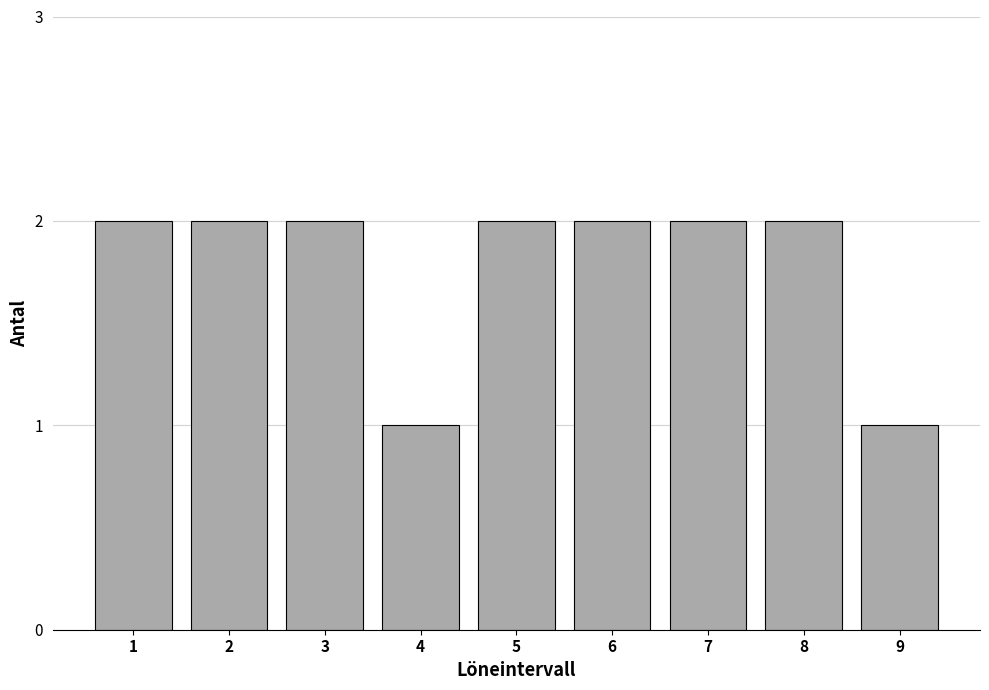

Reading right to left, list all the values displayed in this chart.

9=1	8=2	7=2	6=2	5=2	4=1	3=2	2=2	1=2